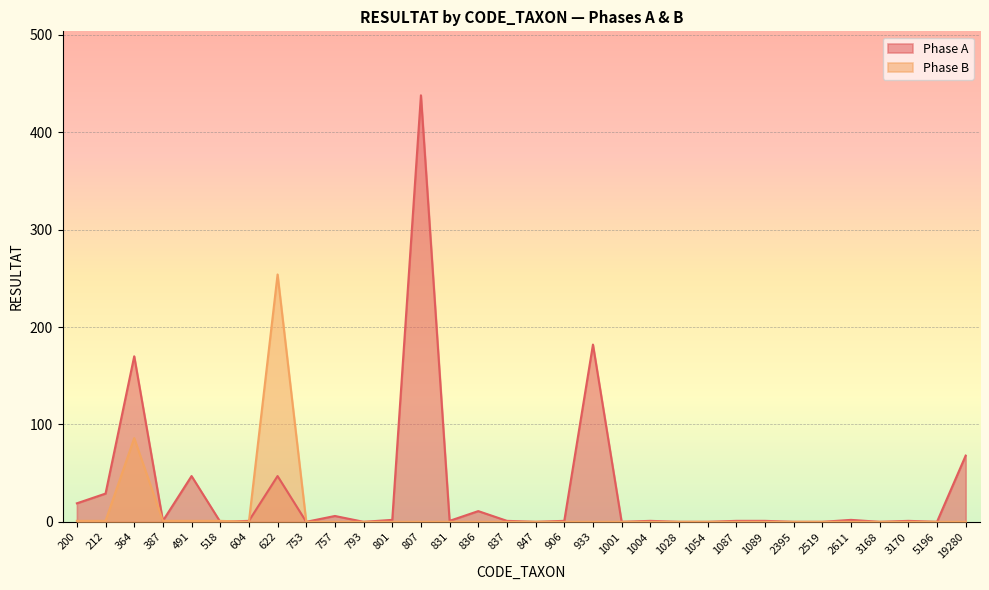

After their last crossing, which series has the higher values: Phase B or Phase A?

Phase B